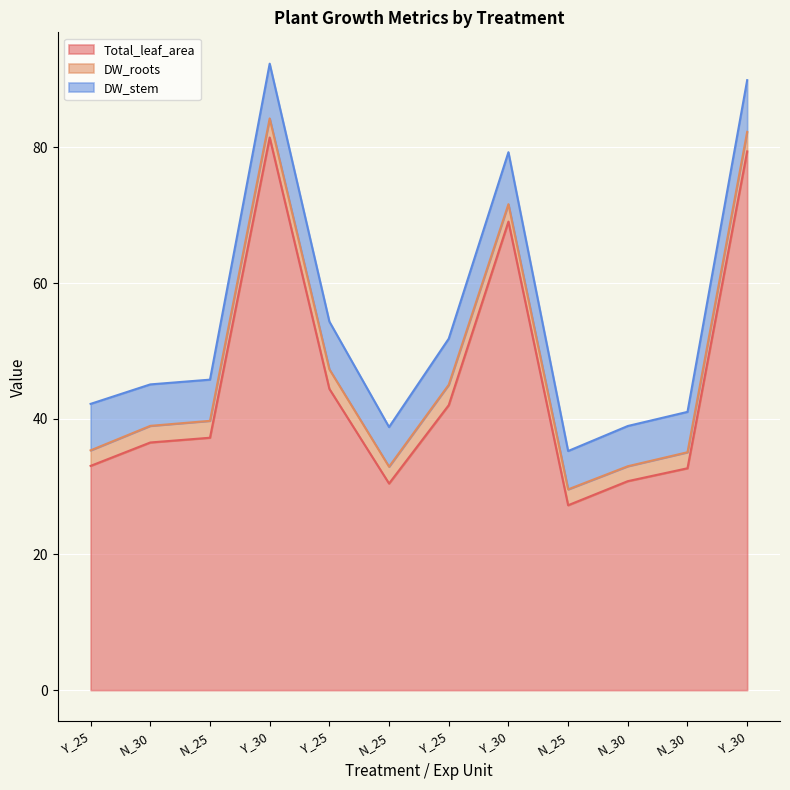

What is the greatest value displayed?

81.5